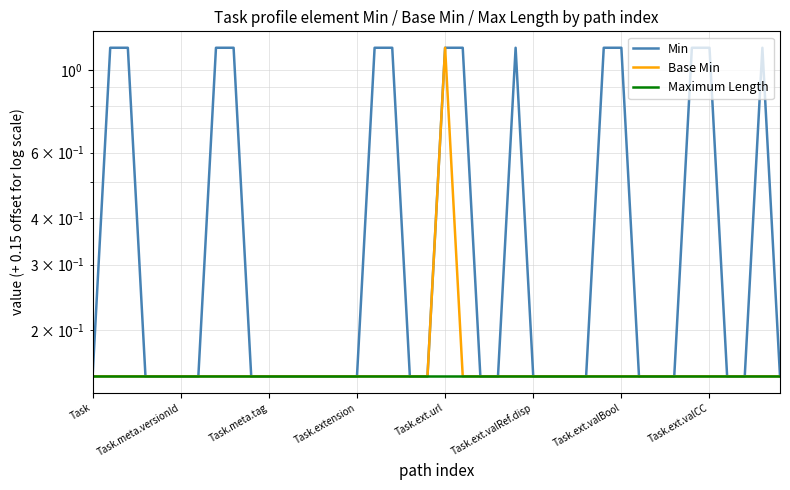

What is the maximum value shown in the chart?

1.1